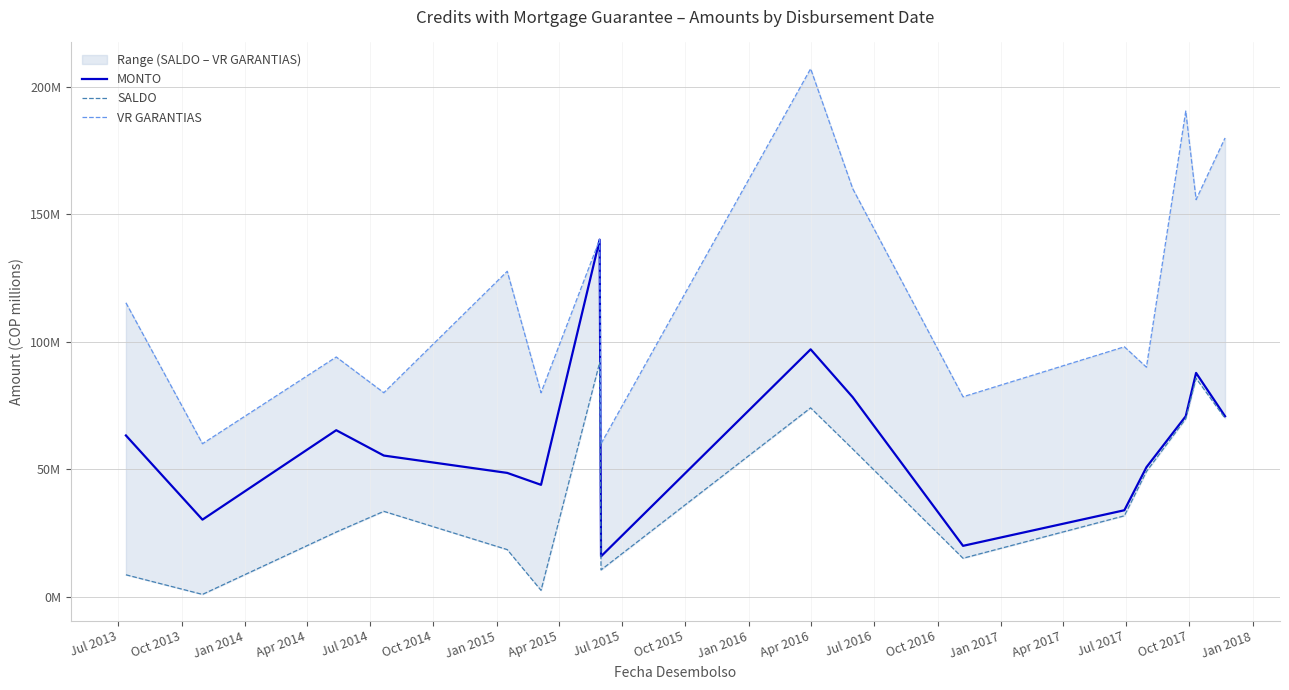

What is the maximum value shown in the chart?

207.0